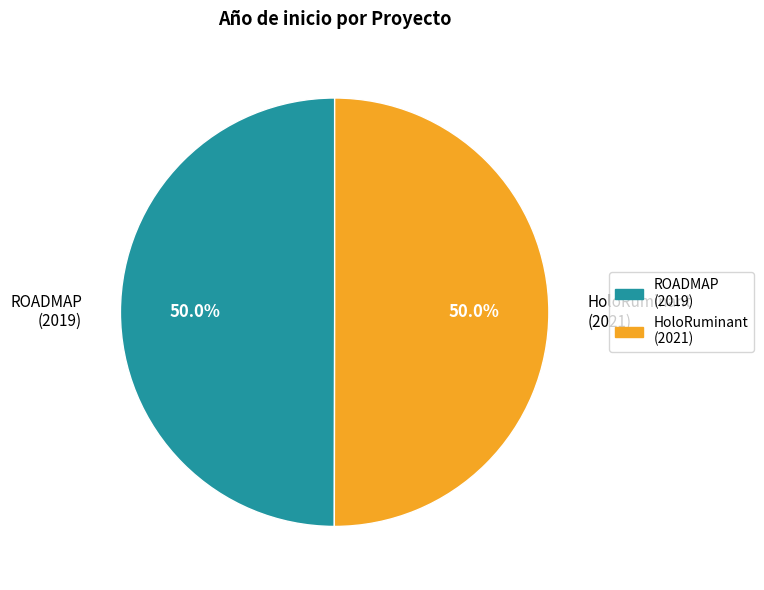

What is the ratio of the value at ROADMAP (2019) to the value at HoloRuminant (2021)?

1.0